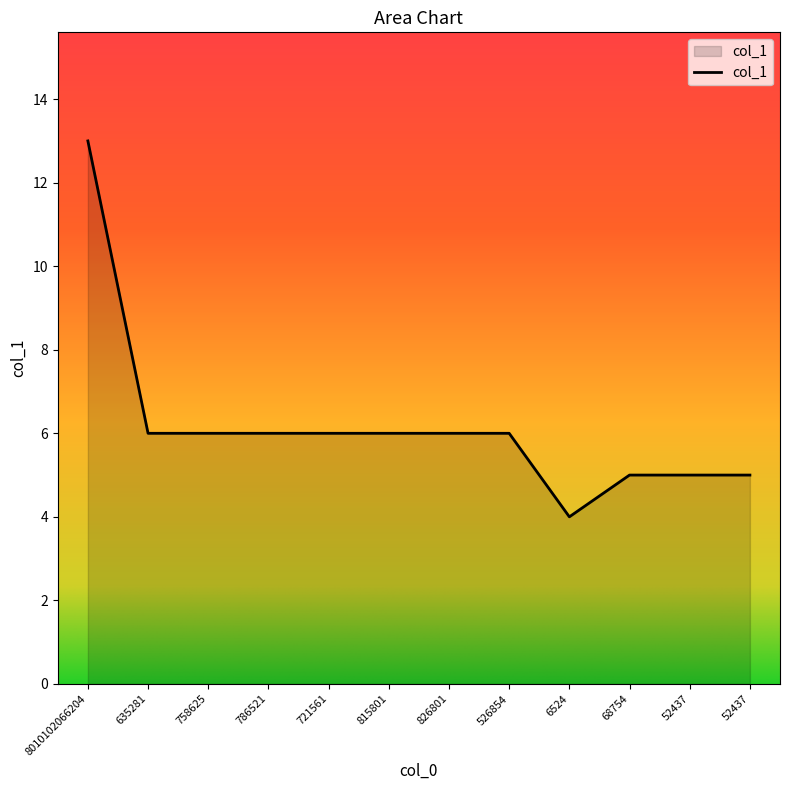

Does the chart display data point markers on the line(s)?

No